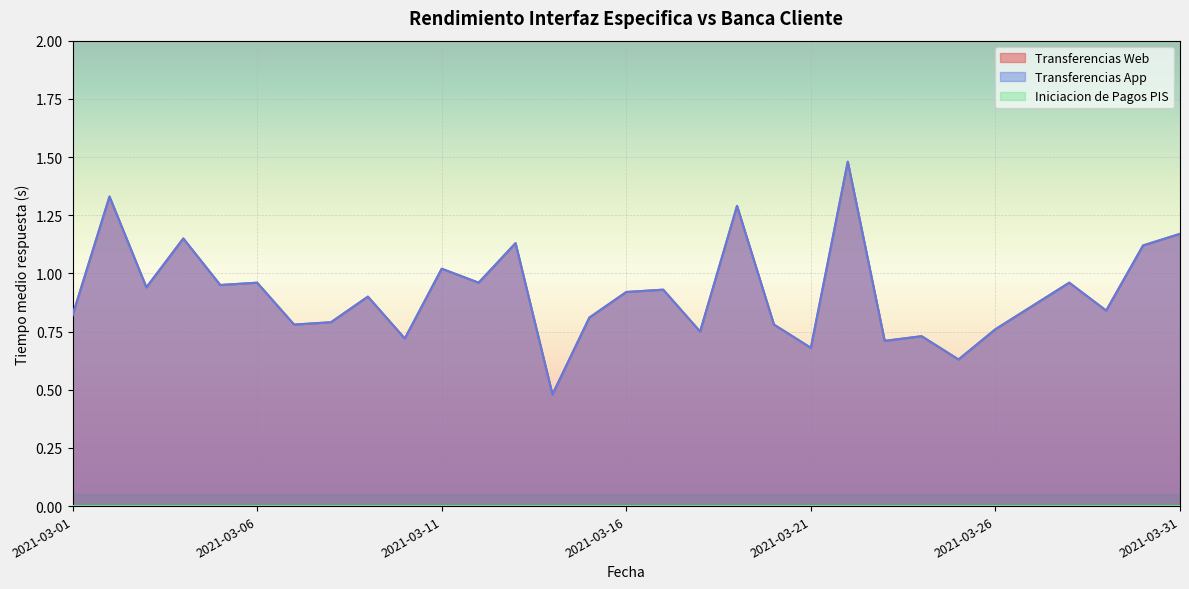

In Transferencias App, how many points are lower than both neighbors (excluding endpoints)?

11